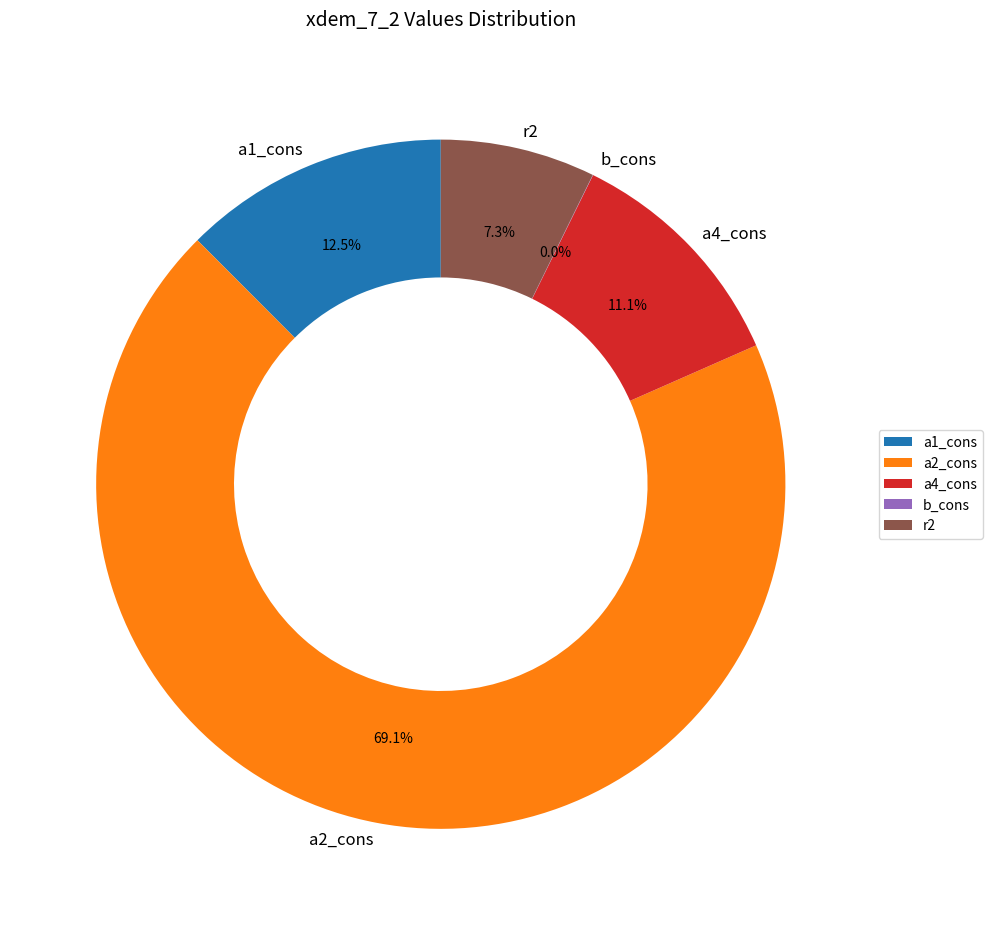

The a2_cons slice represents 69% of the pie. True or false?

True